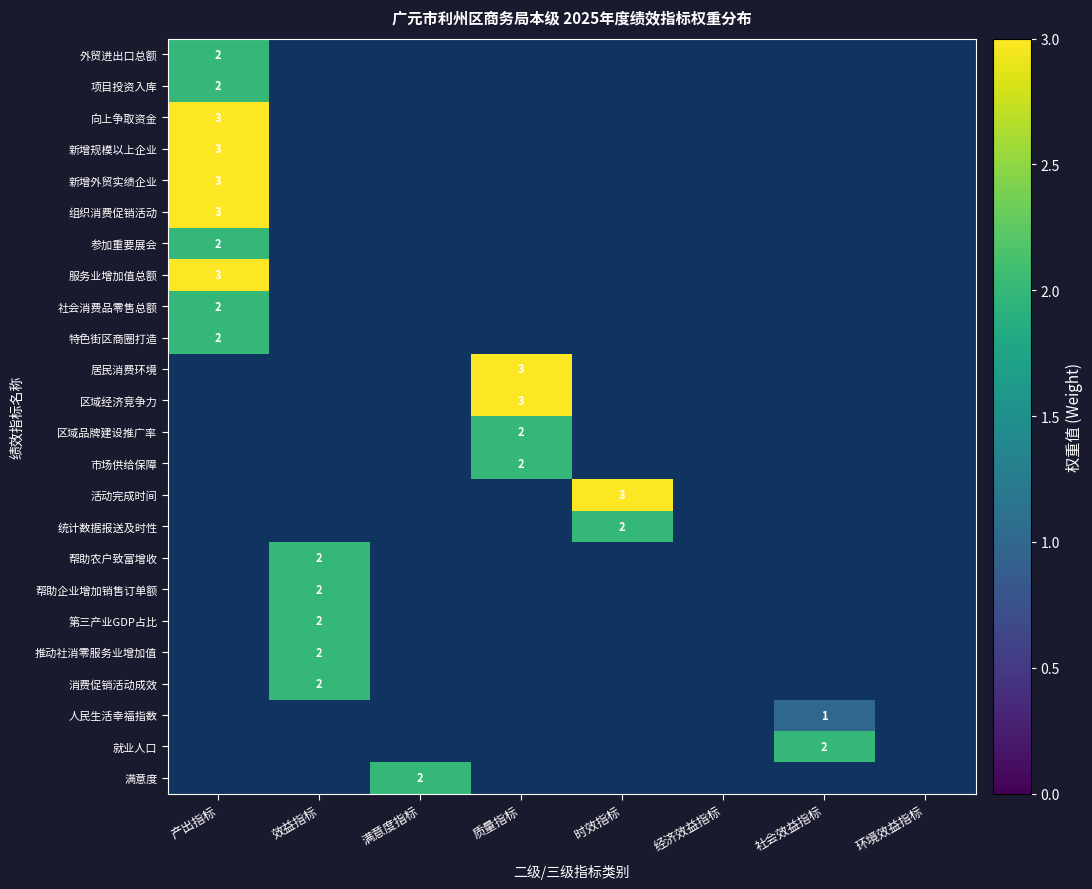

The value of 社会消费品零售总额 at 产出指标 is 3. True or false?

False